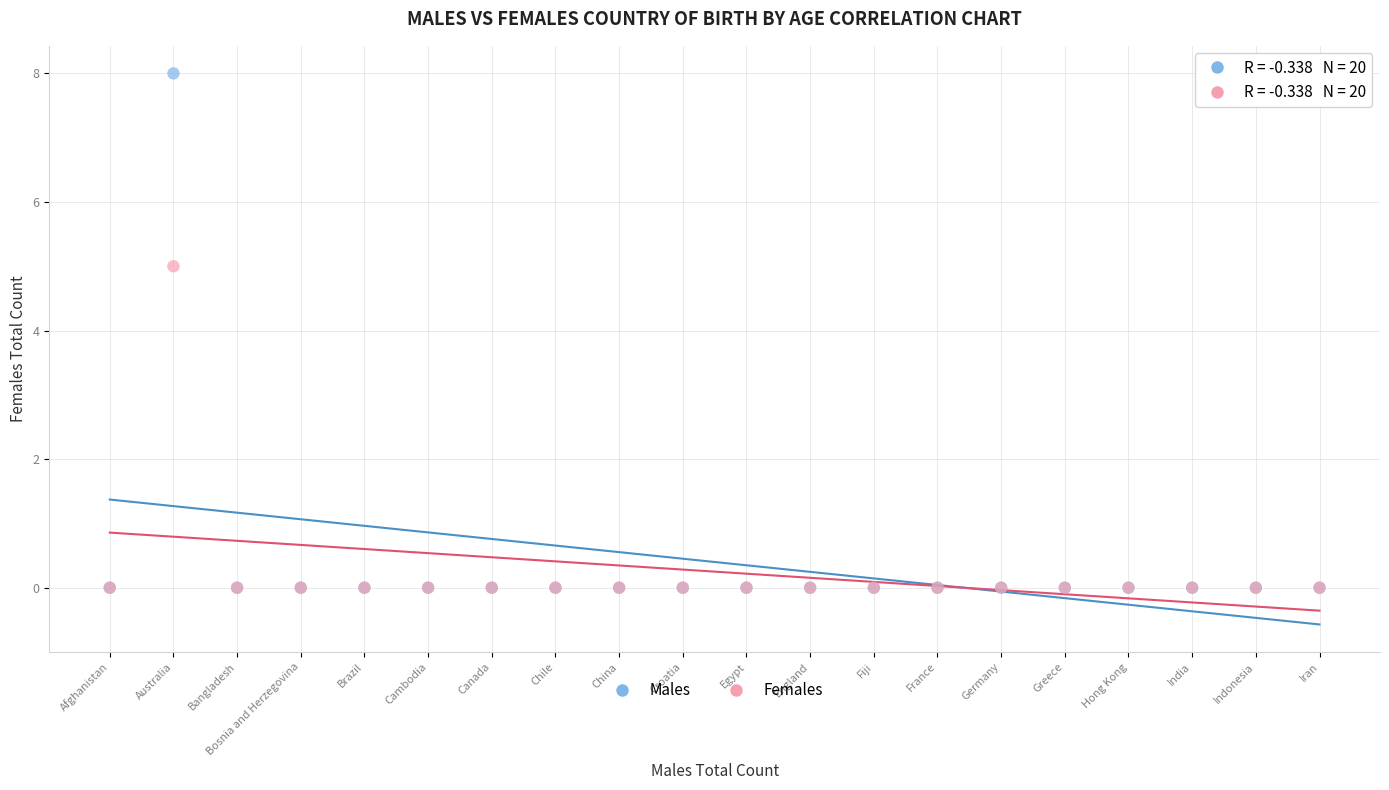

Across all series, what Y value is closest to 4?

5